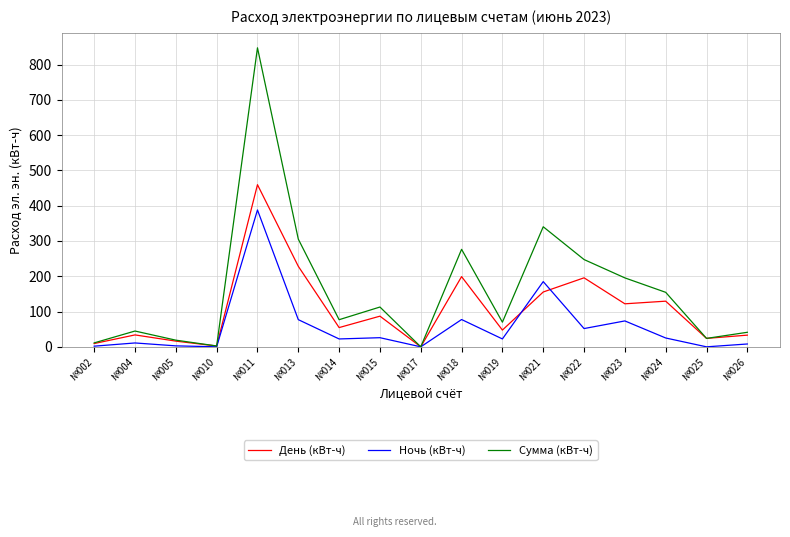

What is the difference between the Ночь (кВт-ч) values at №026 and №014?

14.3